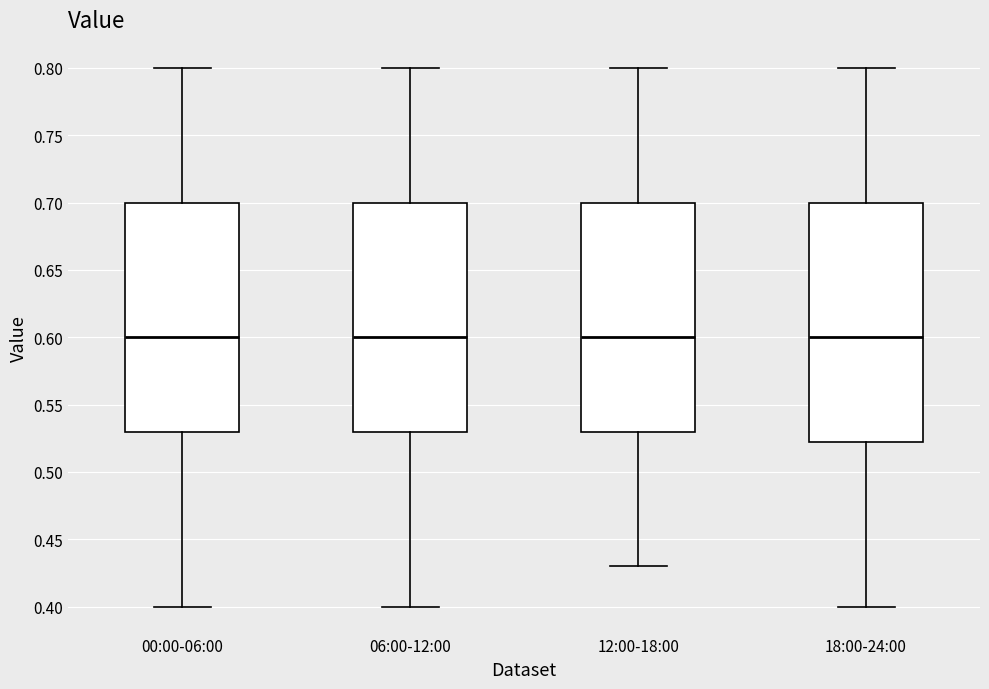

Reading left to right, transcribe this box plot: for each box, give where its median line is, the range the box spans, and where its two whiskers end, as read against the y-axis. The values are not printed on the chart, so give them approximately, as read against the axis.

00:00-06:00: median 0.600, box 0.530 to 0.700, whiskers 0.400 to 0.800
06:00-12:00: median 0.600, box 0.530 to 0.700, whiskers 0.400 to 0.800
12:00-18:00: median 0.600, box 0.530 to 0.700, whiskers 0.430 to 0.800
18:00-24:00: median 0.600, box 0.525 to 0.700, whiskers 0.400 to 0.800